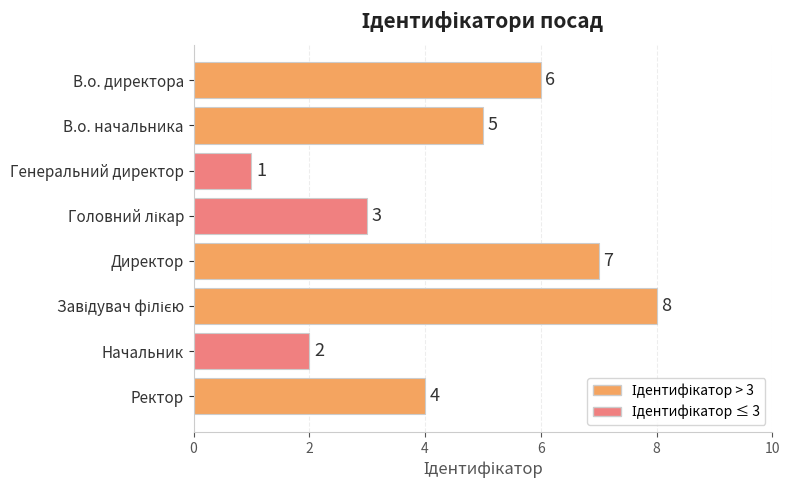

What is the difference between the maximum and minimum values?

7